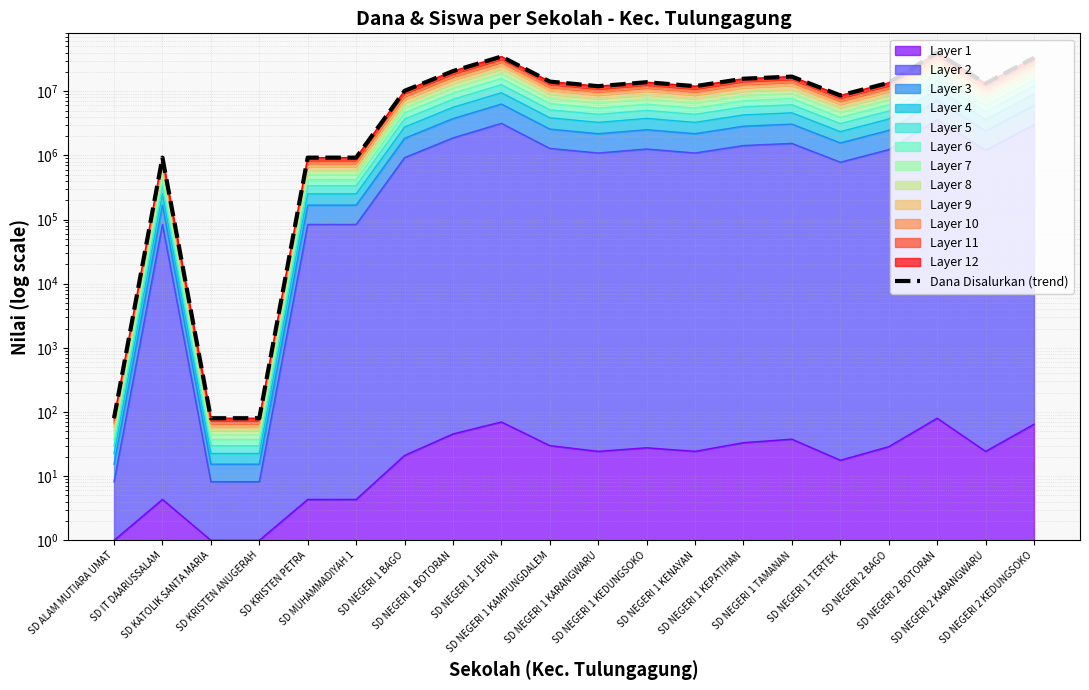

Rank the categories by value from highest to lowest.

SD NEGERI 2 BOTORAN, SD NEGERI 1 JEPUN, SD NEGERI 2 KEDUNGSOKO, SD NEGERI 1 BOTORAN, SD NEGERI 1 TAMANAN, SD NEGERI 1 KEPATIHAN, SD NEGERI 1 KAMPUNGDALEM, SD NEGERI 1 KEDUNGSOKO, SD NEGERI 2 BAGO, SD NEGERI 2 KARANGWARU, SD NEGERI 1 KARANGWARU, SD NEGERI 1 KENAYAN, SD NEGERI 1 BAGO, SD NEGERI 1 TERTEK, SD IT DAARUSSALAM, SD KRISTEN PETRA, SD MUHAMMADIYAH 1, SD ALAM MUTIARA UMAT, SD KATOLIK SANTA MARIA, SD KRISTEN ANUGERAH